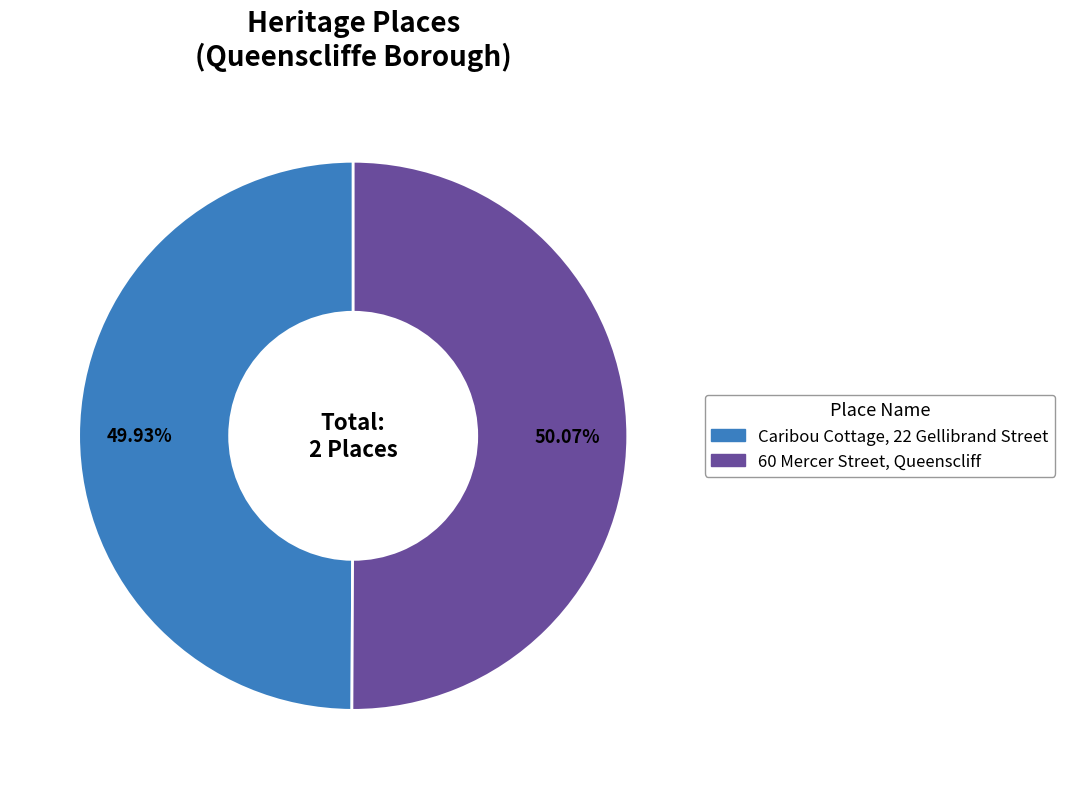

Is it true that Caribou Cottage, 22 Gellibrand Street is 42% of the pie?

False